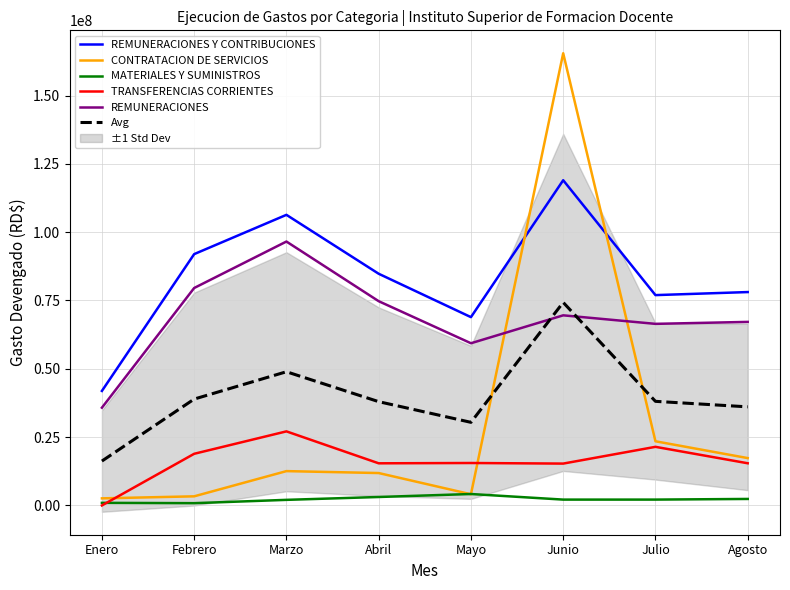

At which category is the sum across all series the highest?

Junio